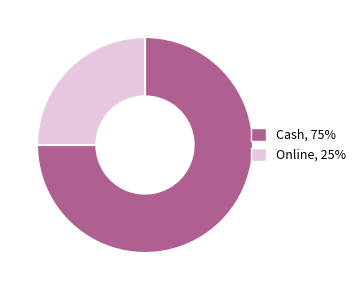

True or false: Online accounts for 13% of the total.

False